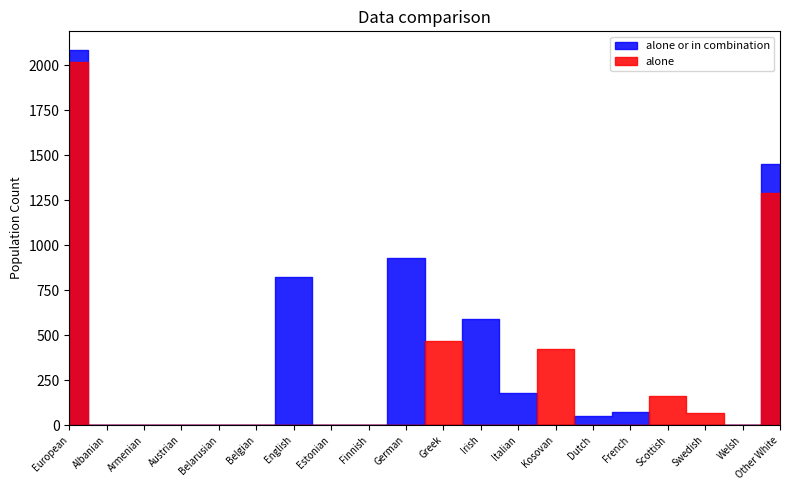

Between which two adjacent categories do alone and alone_or_in_combination first intersect?

German and Greek